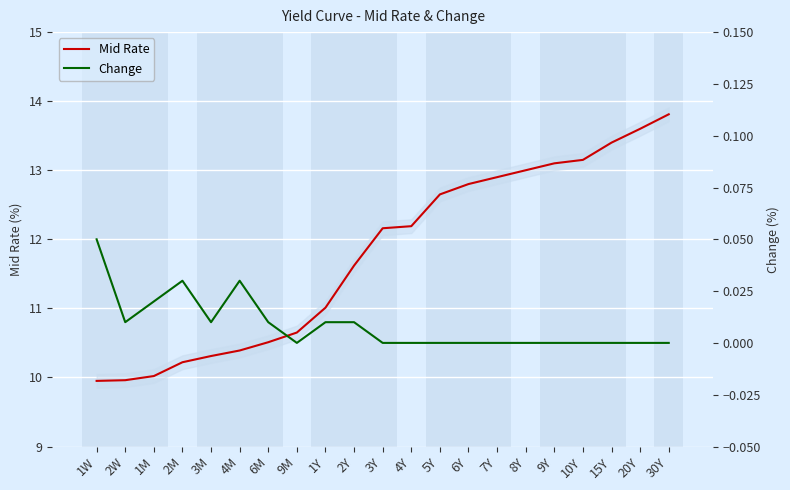

True or false: Mid Rate has a value of 7.9 at 3Y.

False